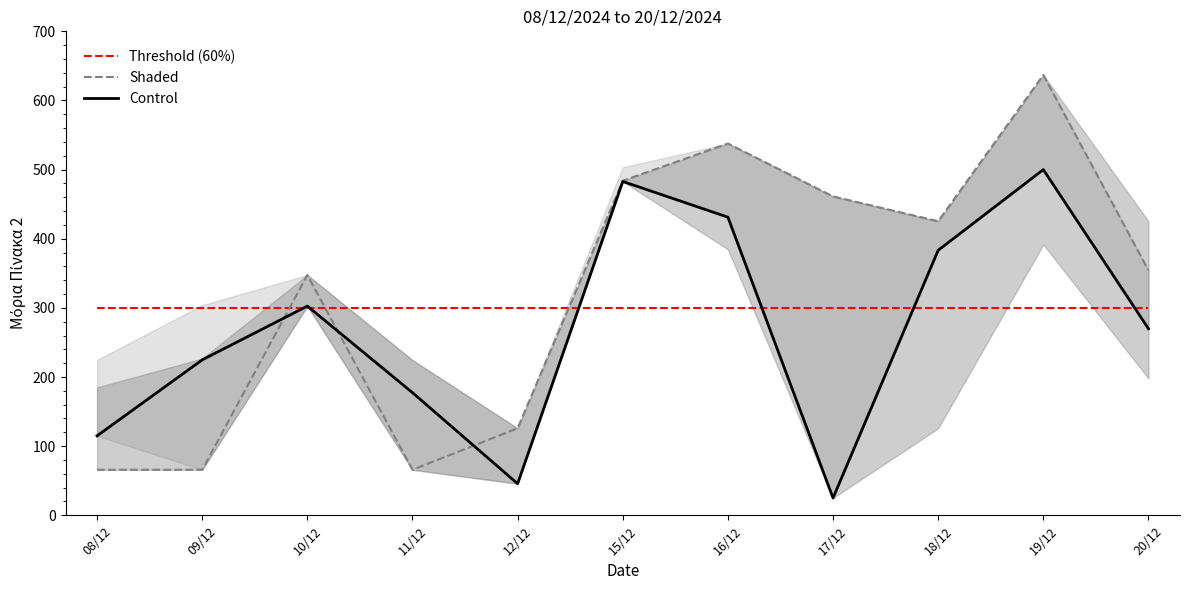

The Shaded series shows 99.7 at 08/12. True or false?

False